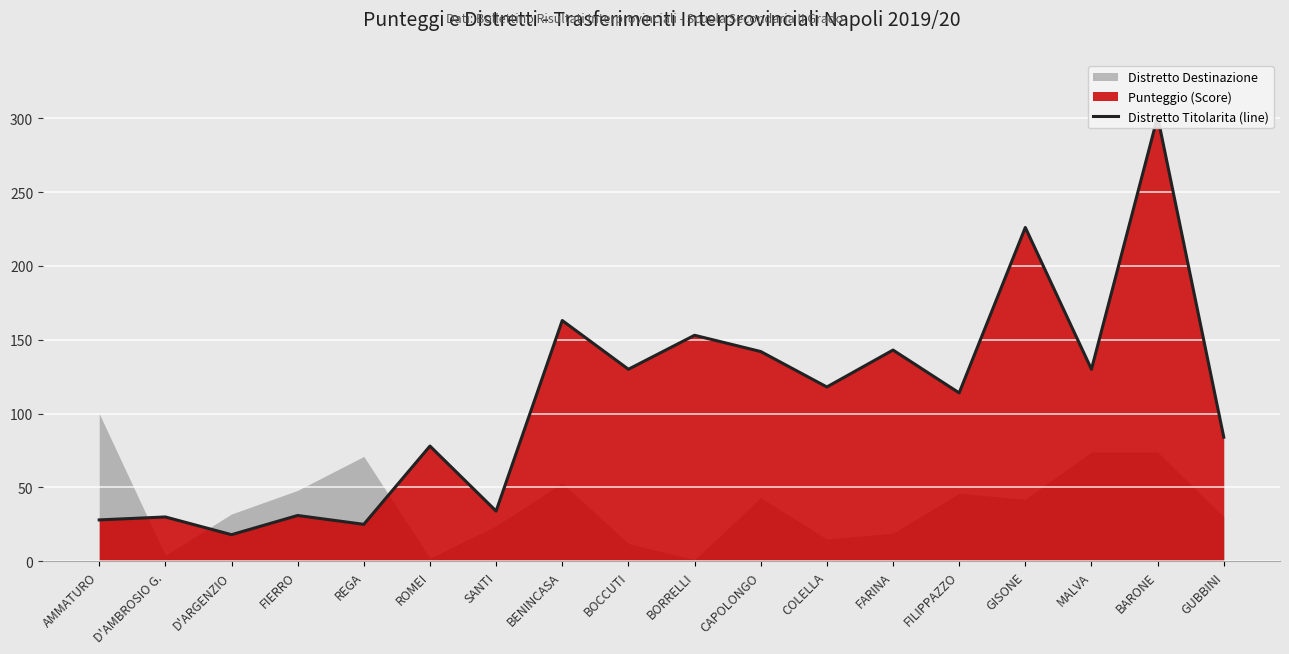

What is the average value?

108